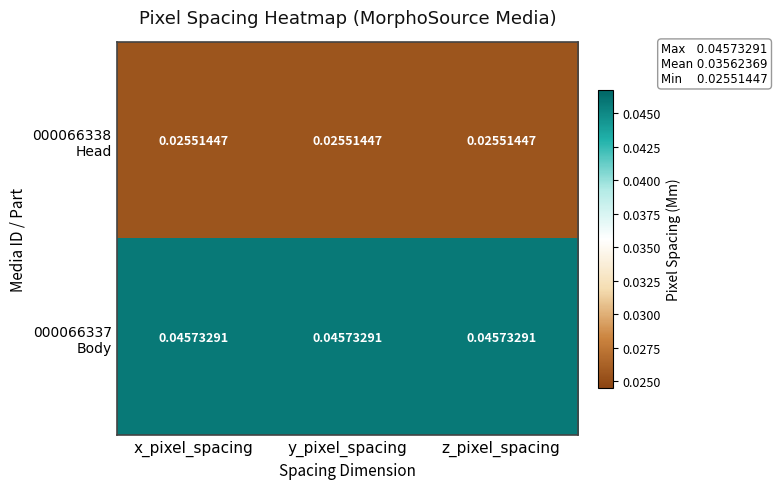

How many series are shown in this chart?

2